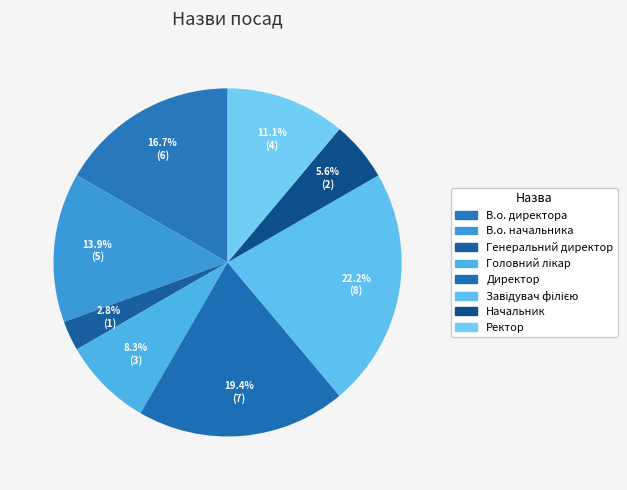

Count the number of slices in the pie.

8